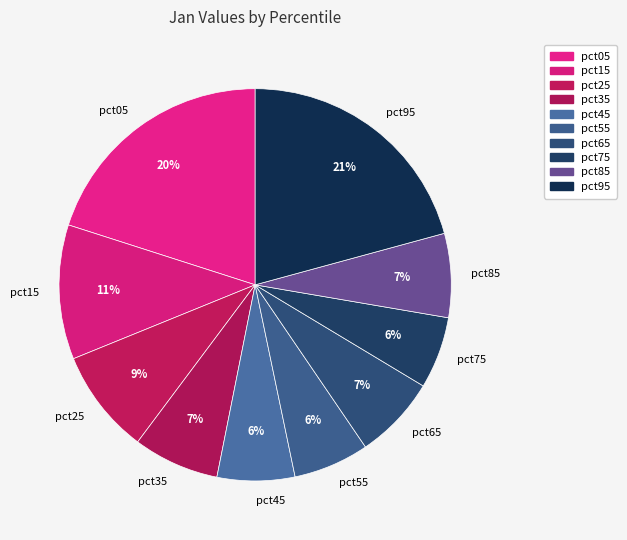

What percentage is the pct85 slice, to the nearest percent?

7%